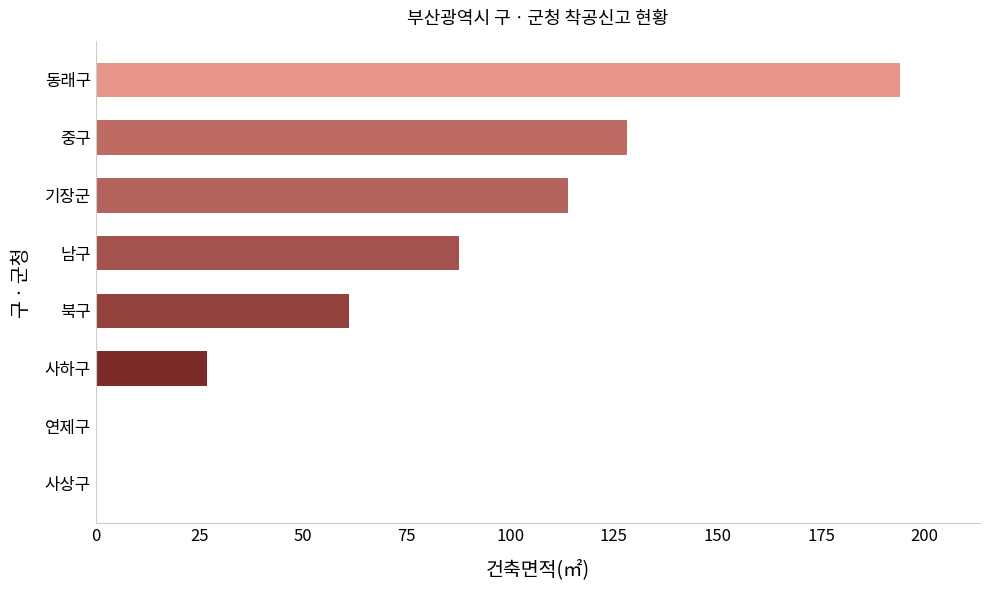

What is the sum of all values?

611.4